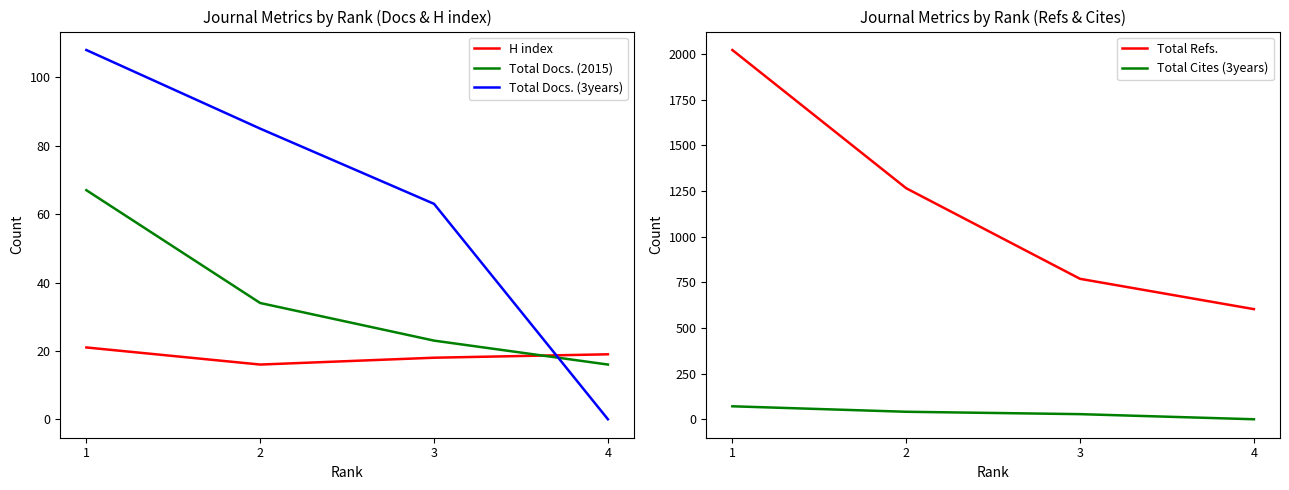

True or false: Total Refs. and Total Docs. (2015) intersect in this chart.

False